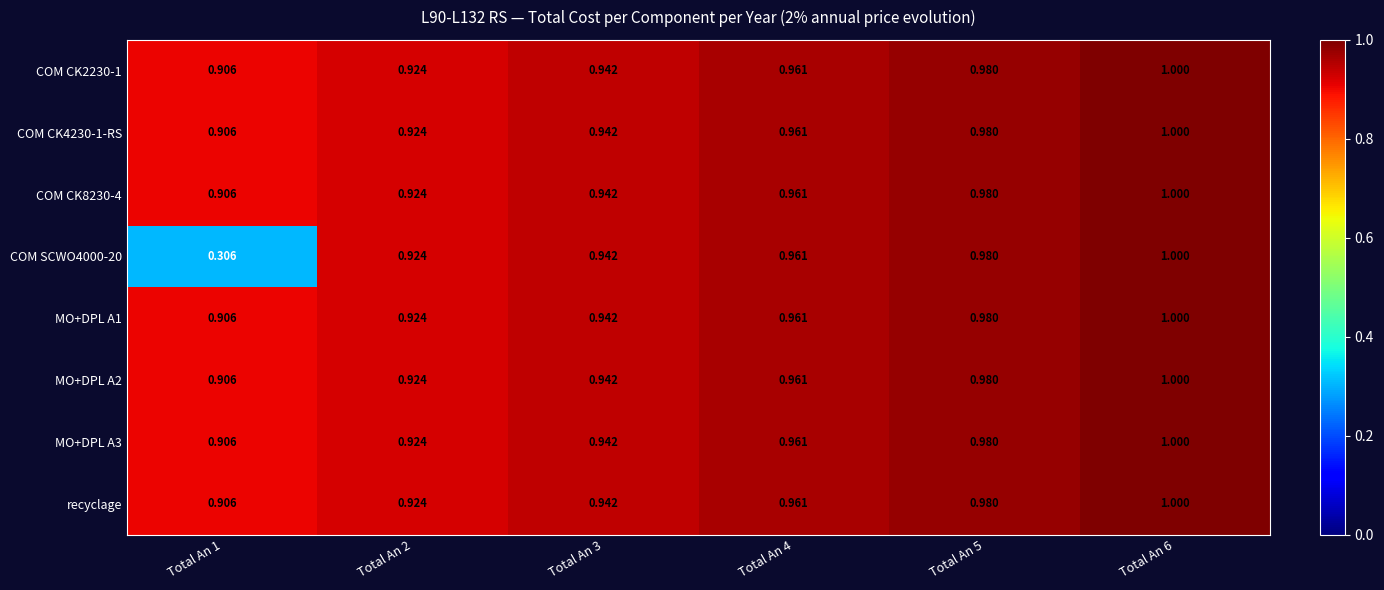

Is the value of COM SCWO4000-20 at Total An 3 greater than the value of MO+DPL A1 at Total An 4?

No